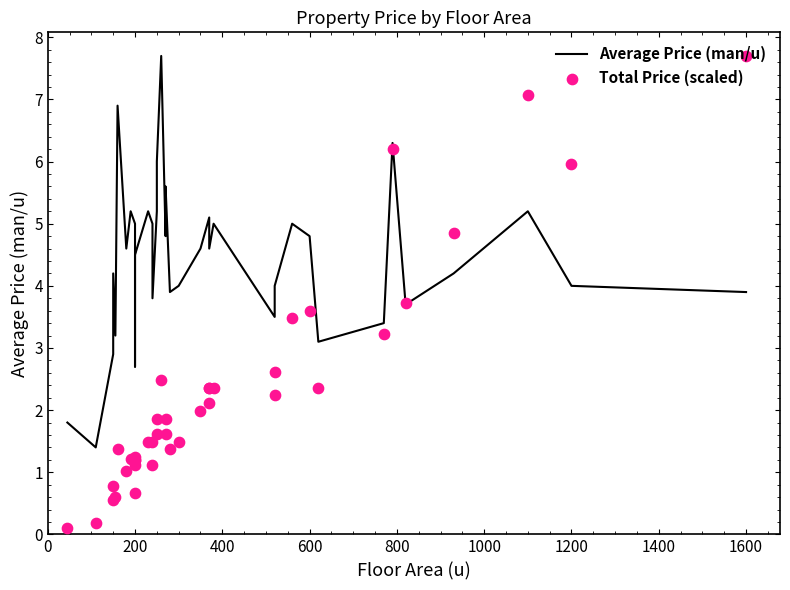

At how many categories does at least one series exceed 2?

38